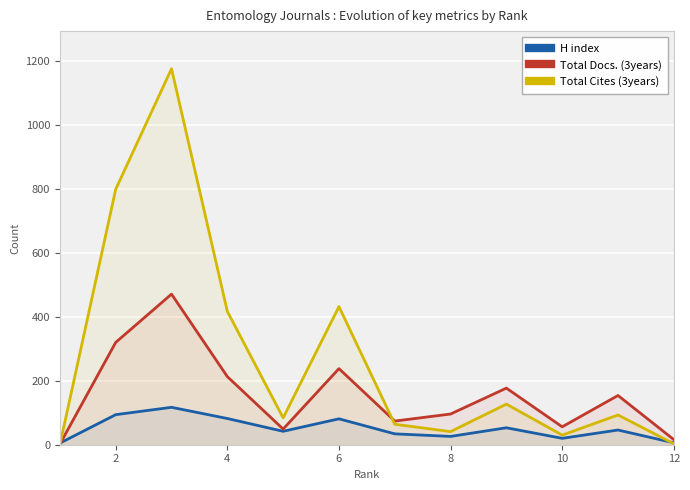

What is the difference between the Total Cites (3years) values at 8 and 4?

376